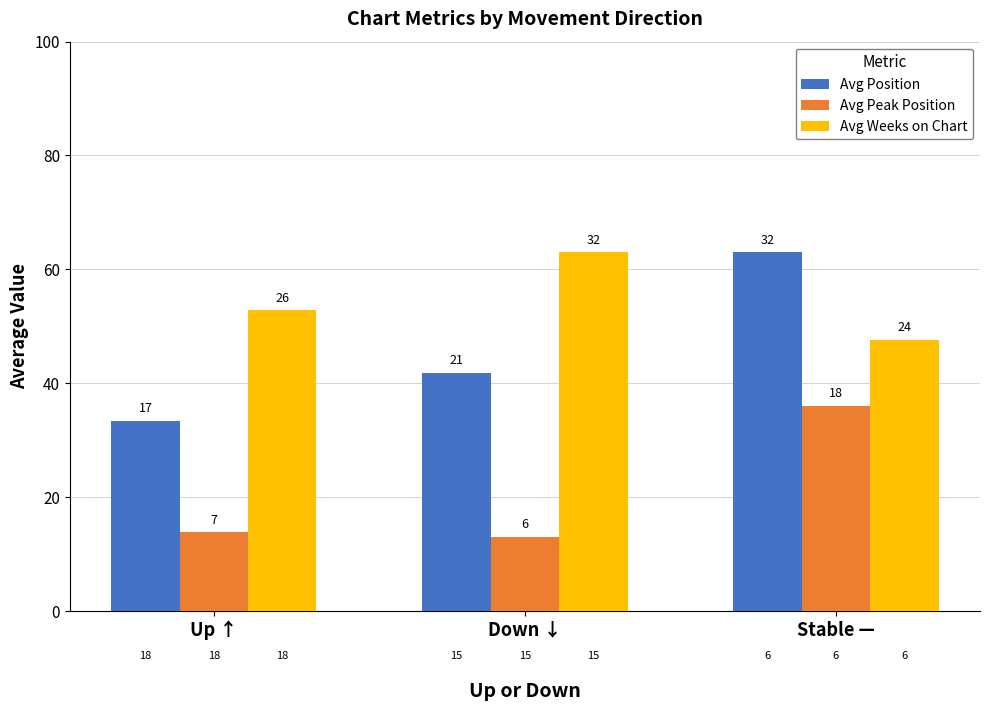

At which category is the sum across all series the highest?

Stable —